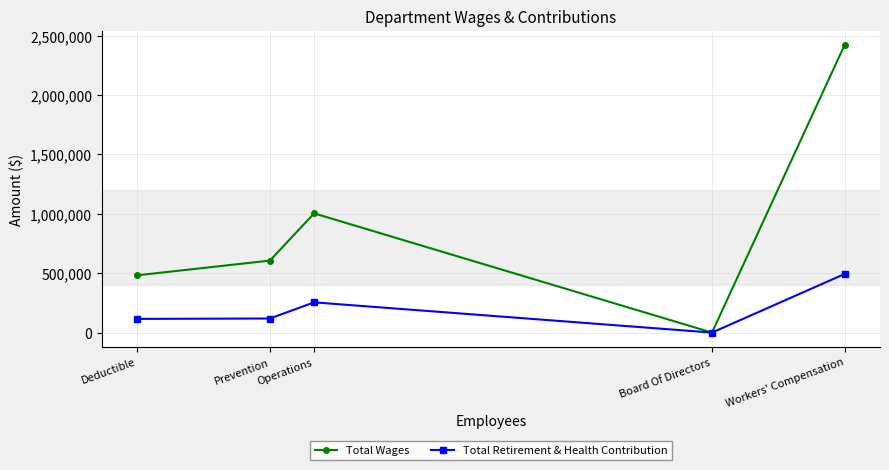

List the labels in order of Total Wages value, smallest first.

Board Of Directors, Deductible, Prevention, Operations, Workers' Compensation